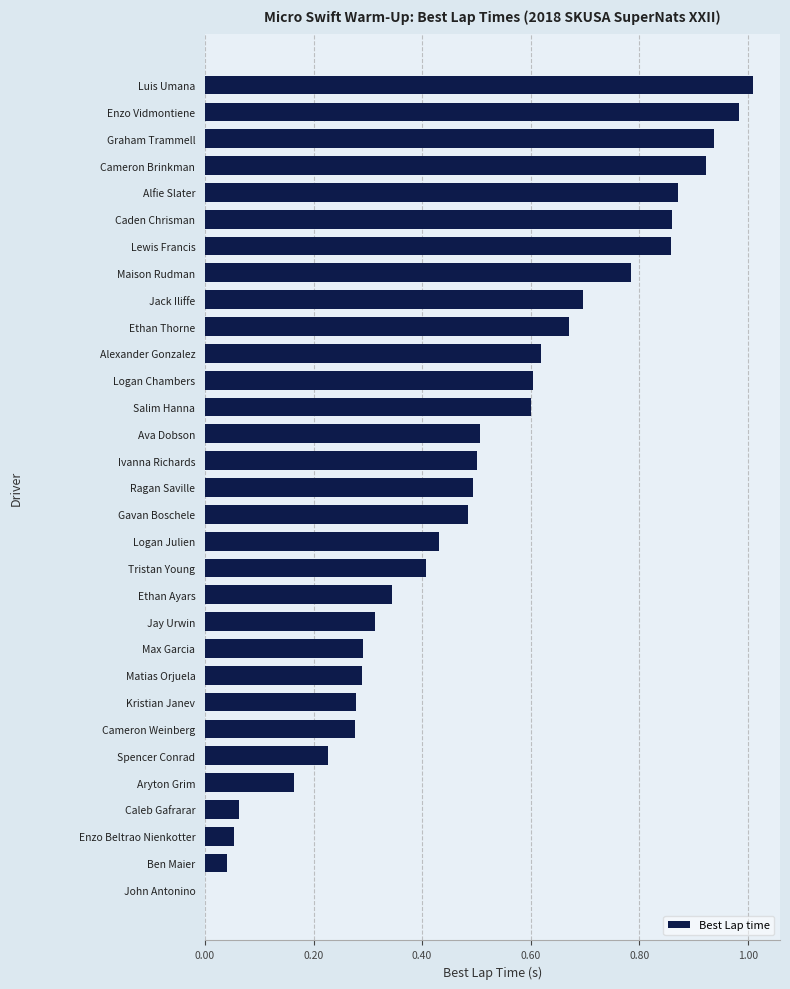

True or false: the data shows 0.3 at Ethan Ayars.

True